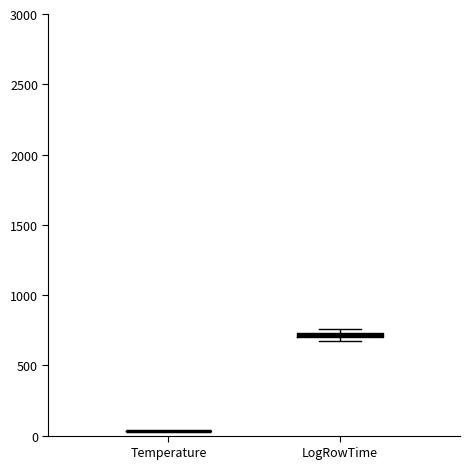

Where is the upper edge of the box for LogRowTime on the y-axis? The values are not printed on the chart, so give them approximately, as read against the axis.

750